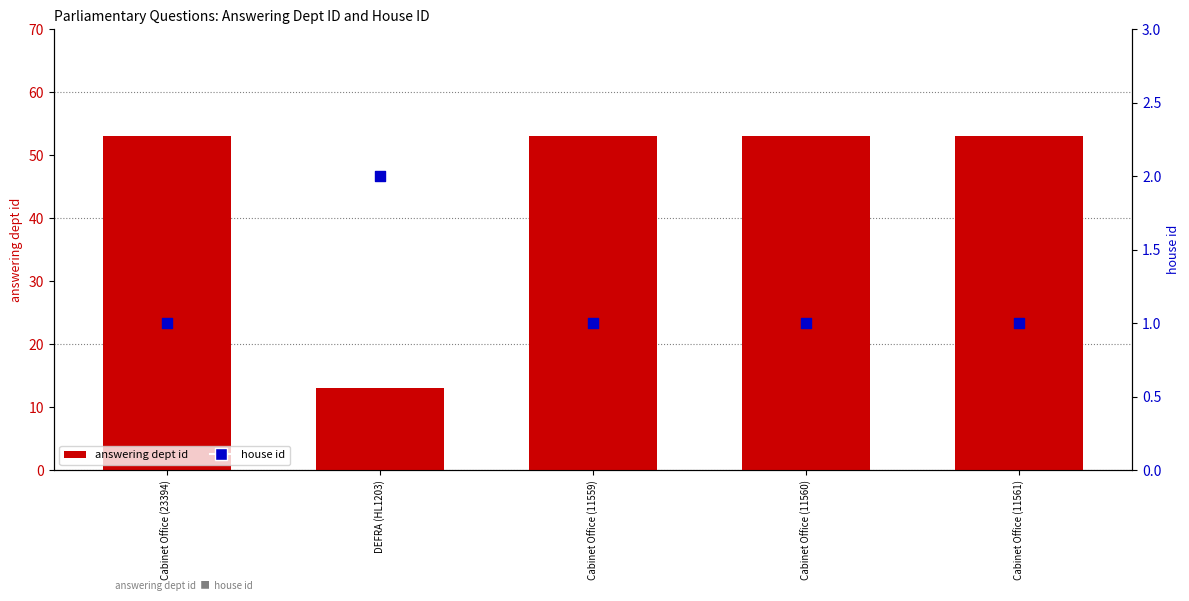

What are all the series names shown in the legend?

answering dept id, house id